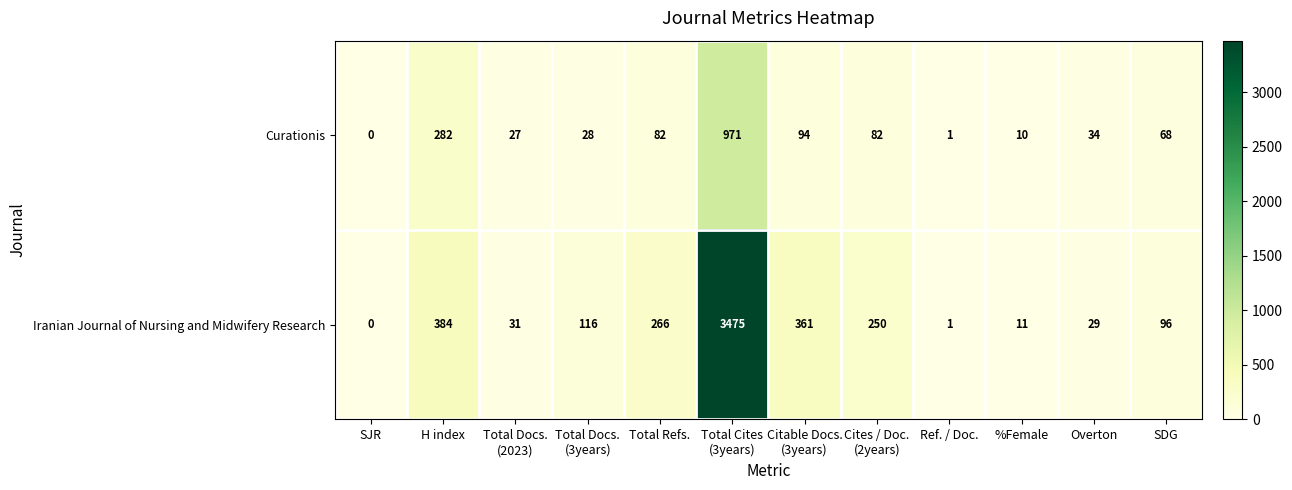

What is the sum of all Curationis values?

1679